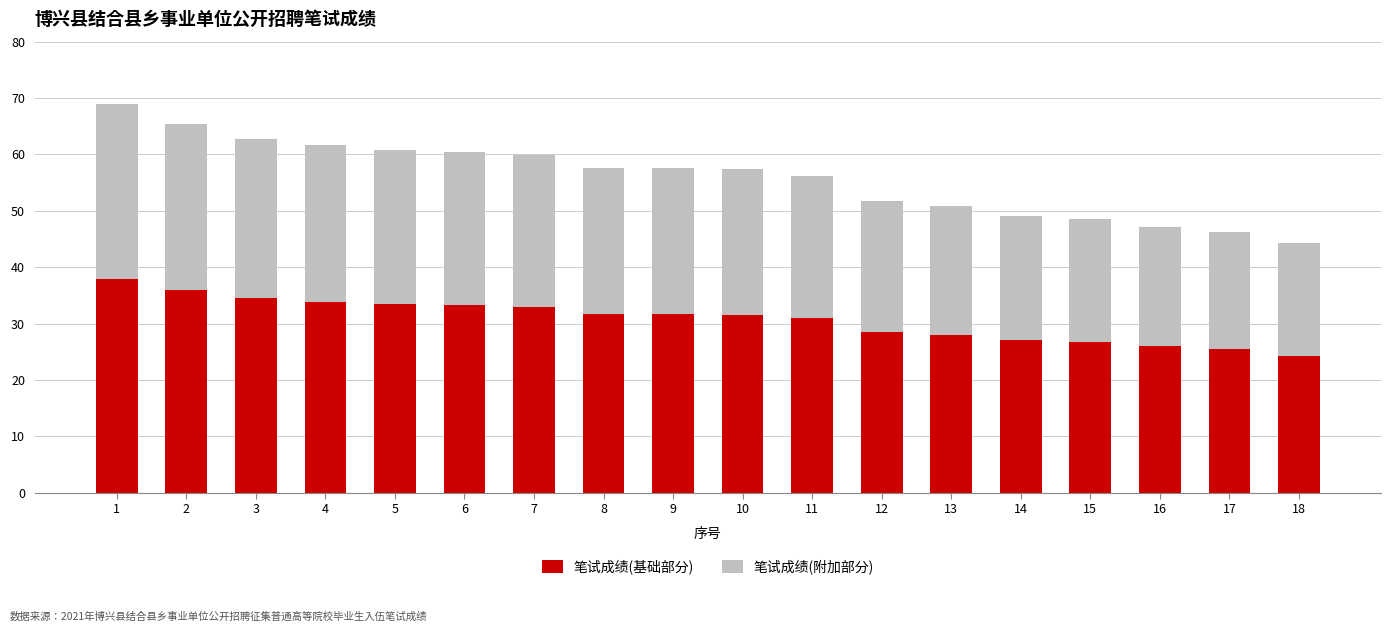

How many distinct data groups are displayed?

2